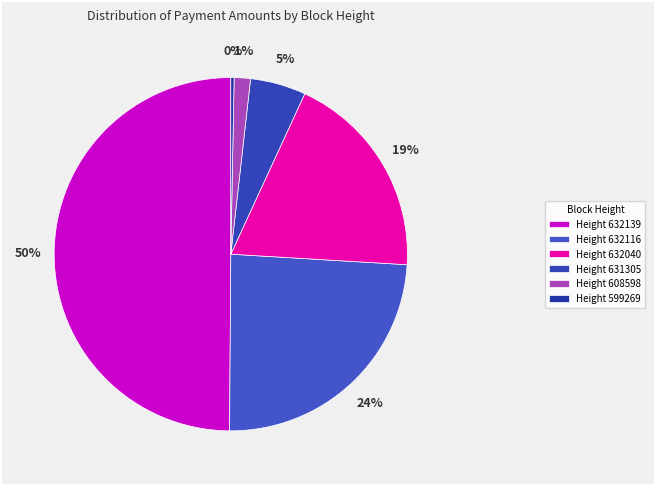

What is the largest slice in the pie chart?

Height 632139